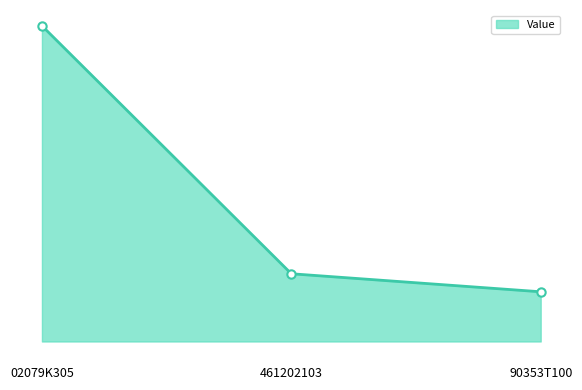

How many values are below 444007?

1